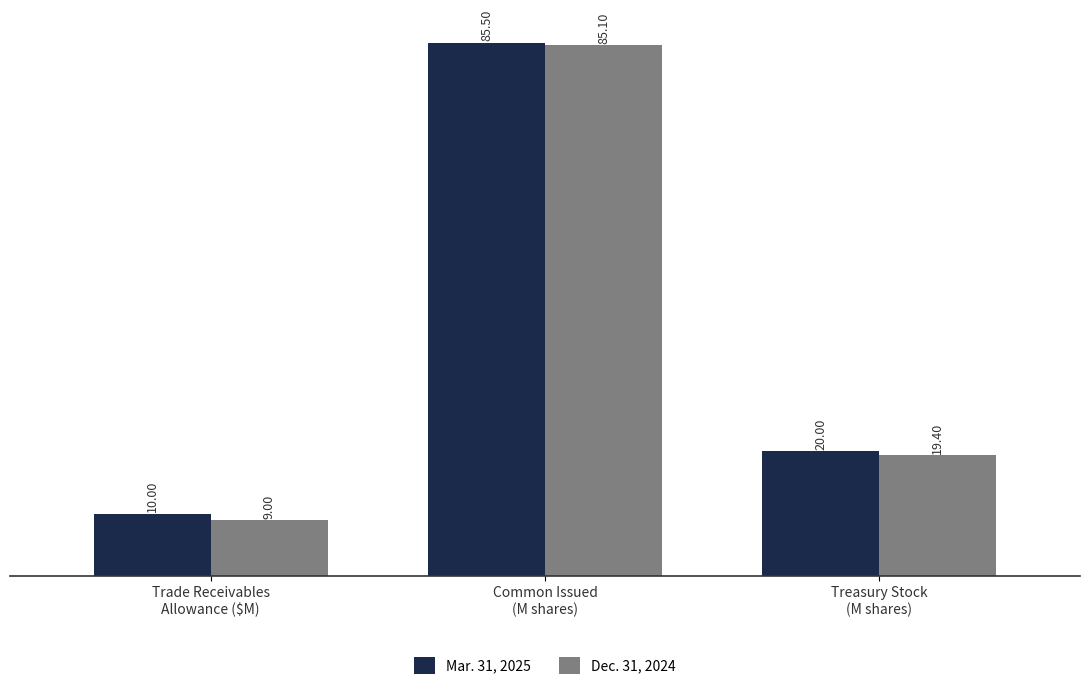

What is the label of the 2nd bar from the left?

Common Issued
(M shares)